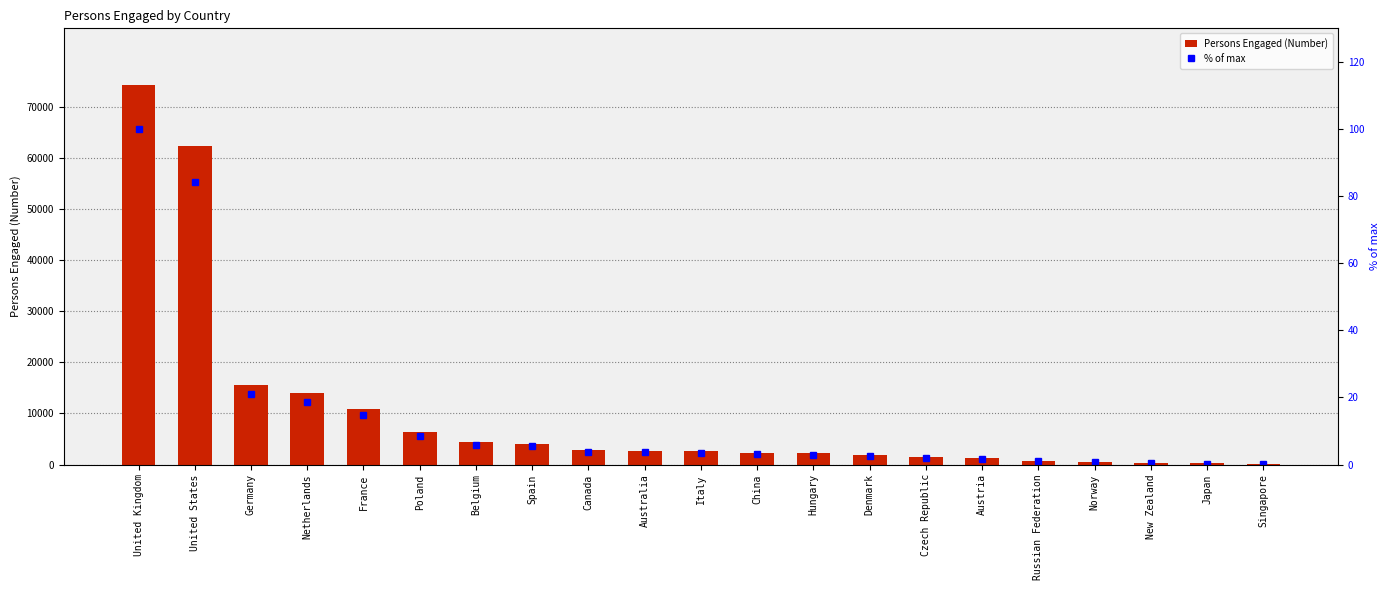

Which category has the highest value in the Persons Engaged (Number) series?

United Kingdom